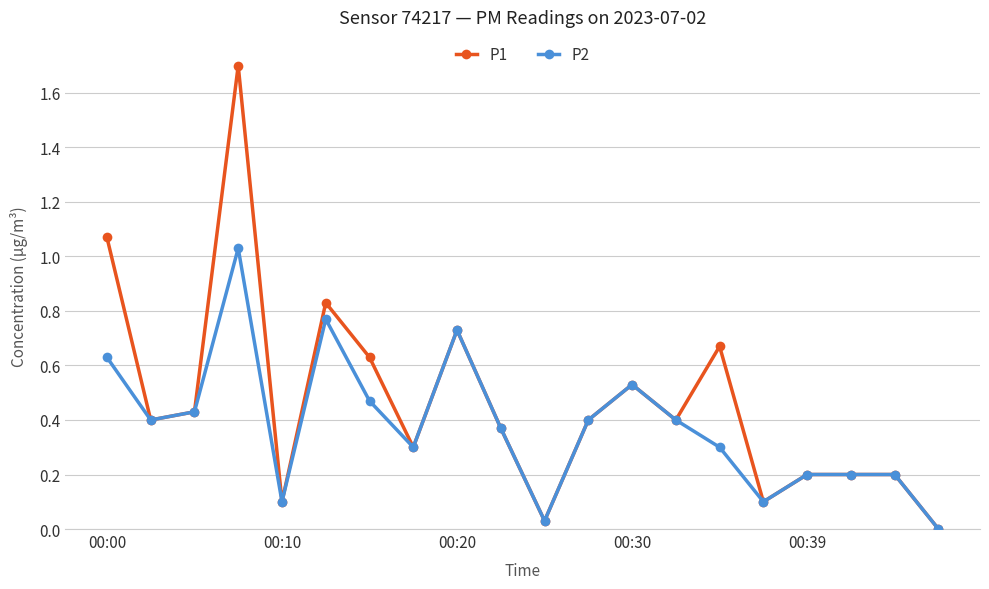

How many values in P1 are above zero?

19